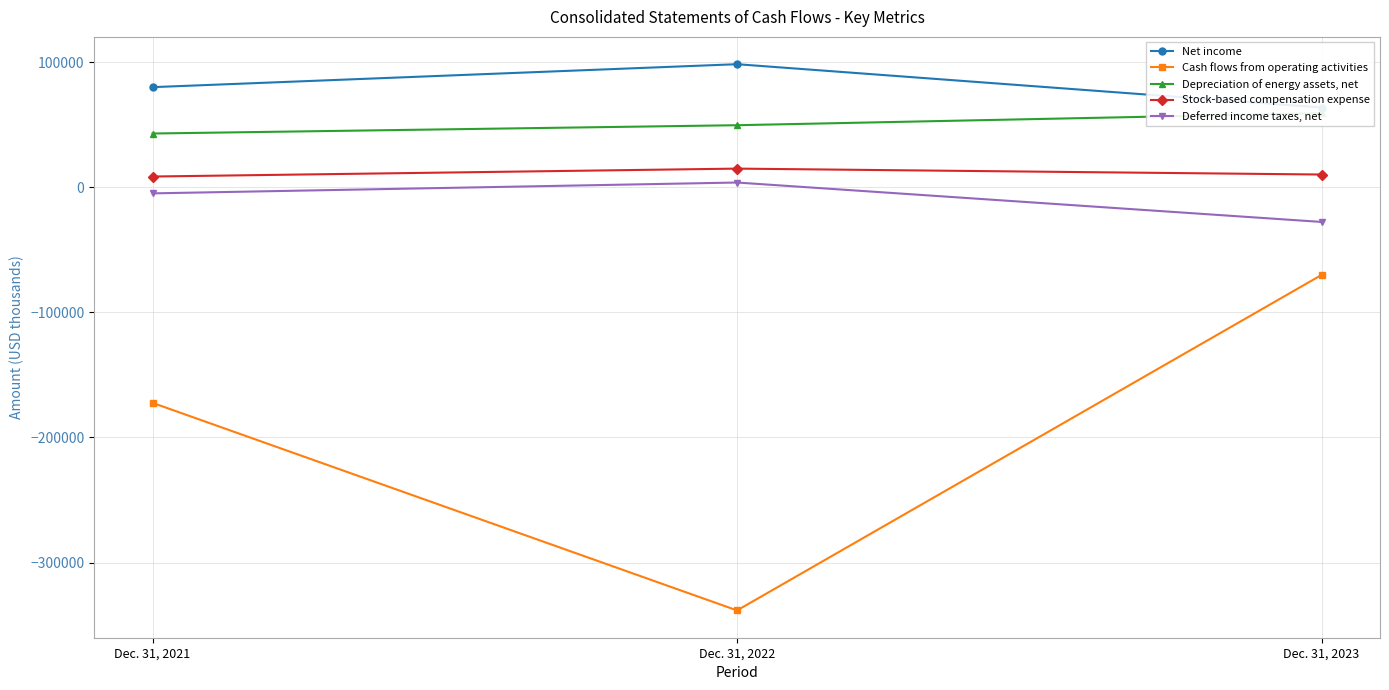

What is the value of the Stock-based compensation expense point at the 1st from the left?

8716